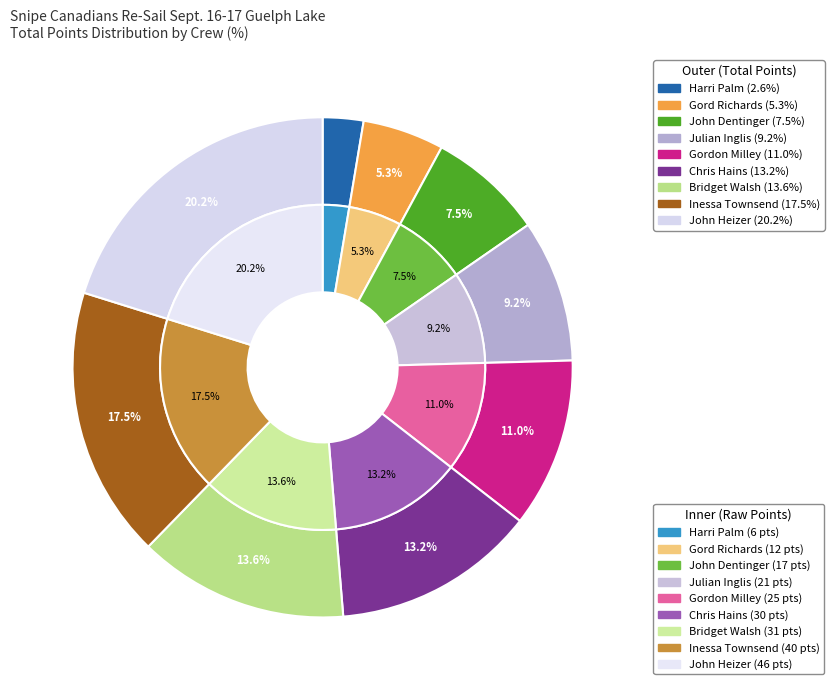

What is the change in value from Gordon Milley & Leo Arseneault to Bridget Walsh & Christina Harris?

+6